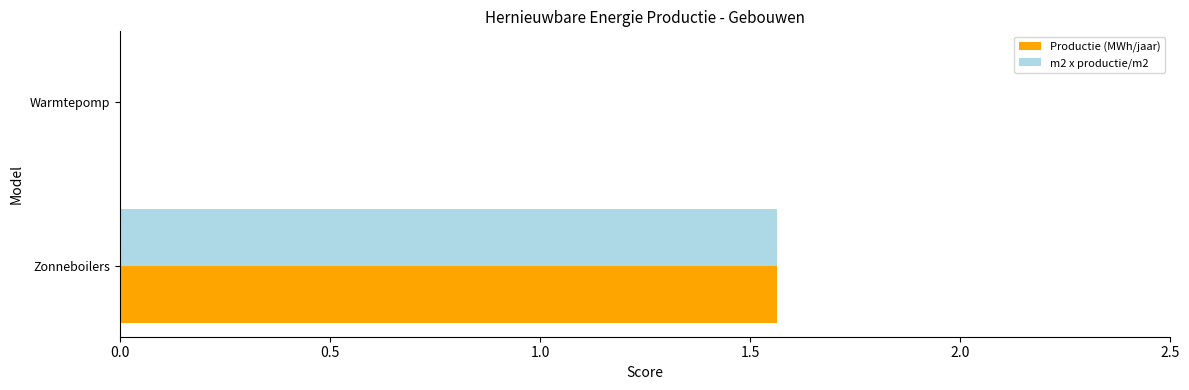

Is it true that m2 x productie/m2 equals 0.0 at Warmtepomp?

True